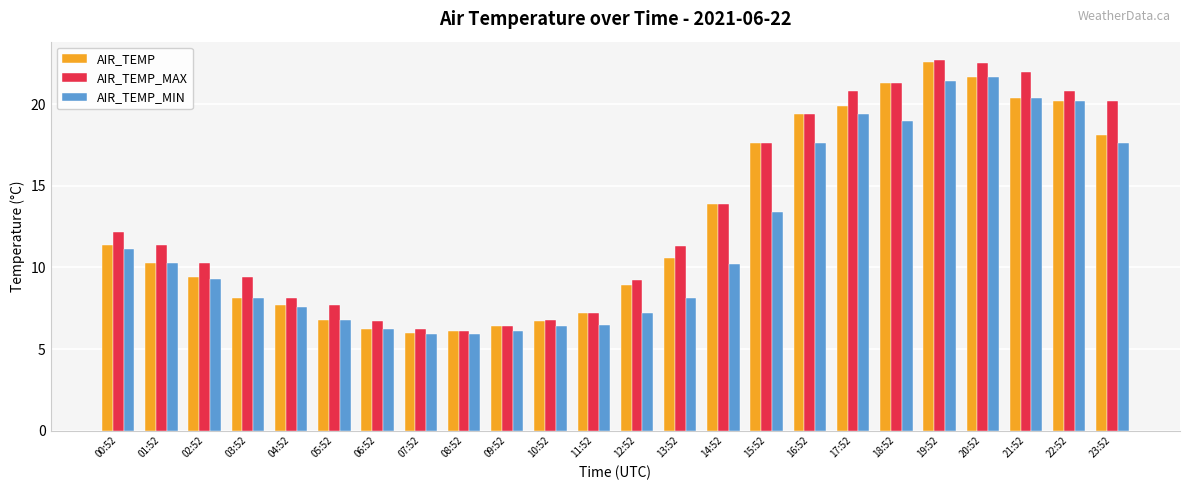

What is the average value of the AIR_TEMP series?

12.8